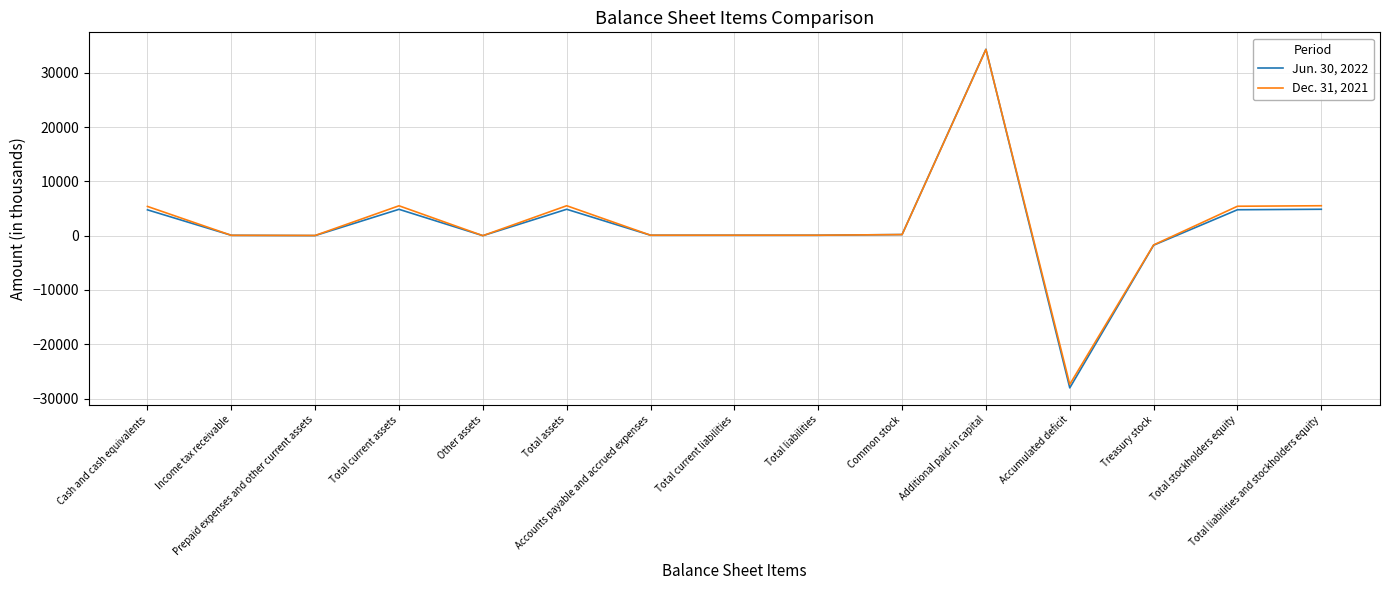

Rank the series by their maximum value, from highest to lowest.

Jun. 30, 2022, Dec. 31, 2021